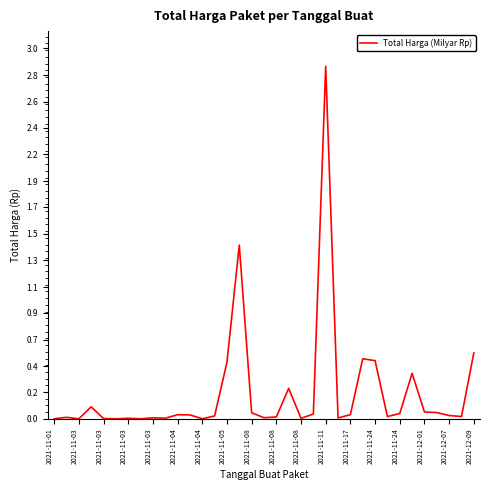

Where is the first local maximum?

2021-11-03